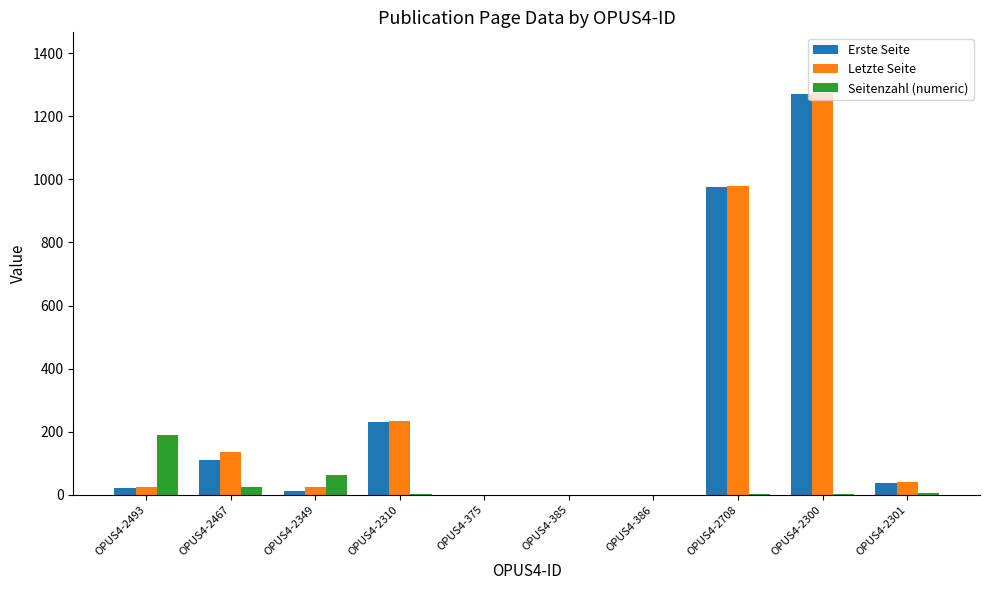

What is the spread (max minus min) of values at OPUS4-2300?

1271